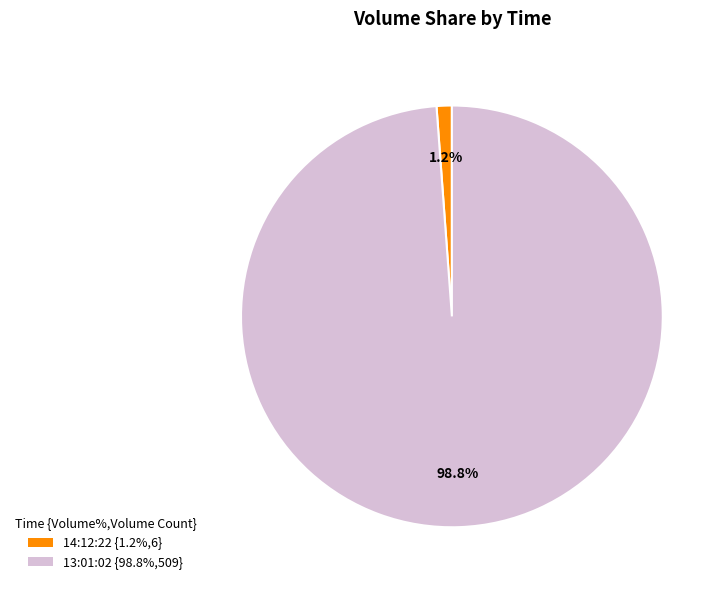

Rank the categories by value from lowest to highest.

14:12:22, 13:01:02